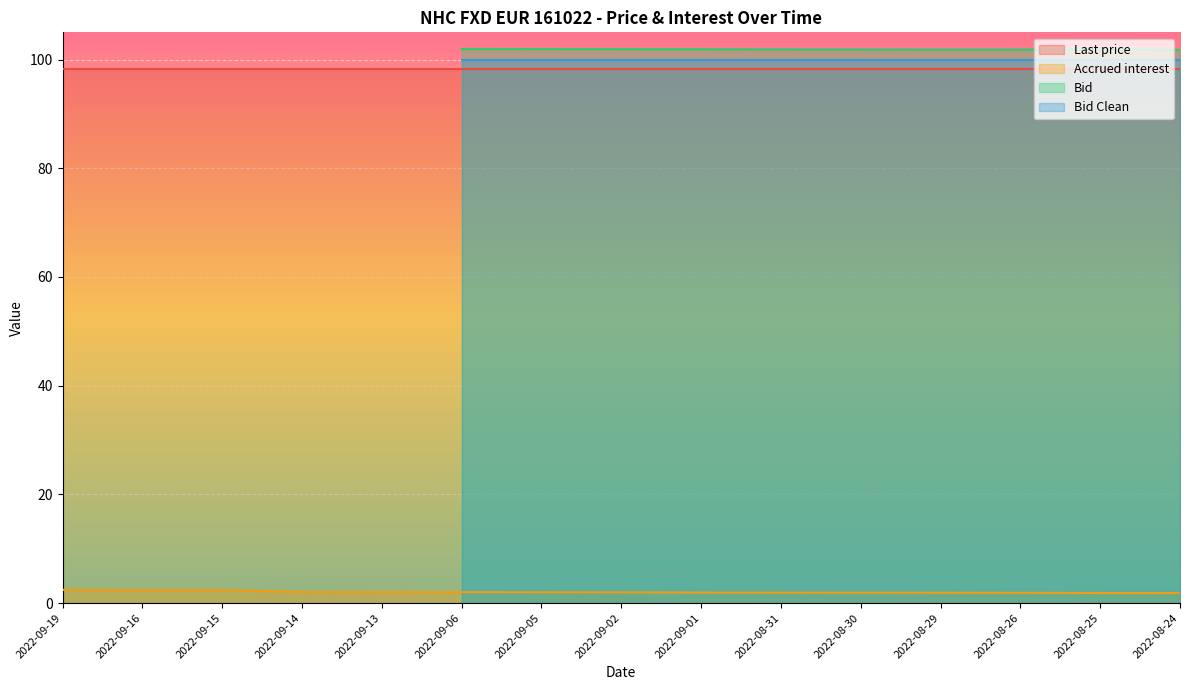

Reading left to right, list all the values displayed in this chart.

Last price: 98.2	98.2	98.2	98.2	98.2	98.2	98.2	98.2	98.2	98.2	98.2	98.2	98.2	98.2	98.2
Accrued interest: 2.4	2.4	2.4	2.0	2.0	2.0	2.0	2.0	1.9	1.9	1.9	1.9	1.9	1.9	1.8
Bid: 0.0	0.0	0.0	0.0	0.0	101.9	101.9	101.9	101.9	101.9	101.8	101.8	101.8	101.8	101.8
Bid Clean: 0.0	0.0	0.0	0.0	0.0	100.0	100.0	100.0	100.0	100.0	100.0	100.0	100.0	100.0	100.0